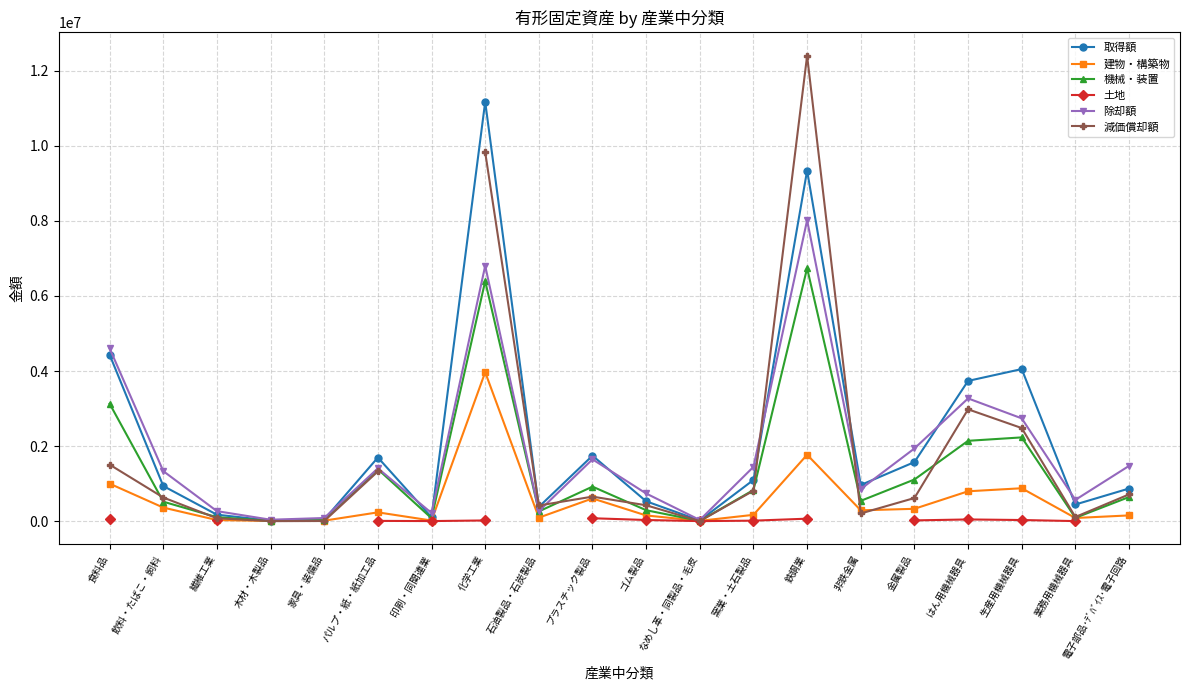

List the series in order of their peak value, highest first.

減価償却額, 取得額, 除却額, 機械・装置, 建物・構築物, 土地